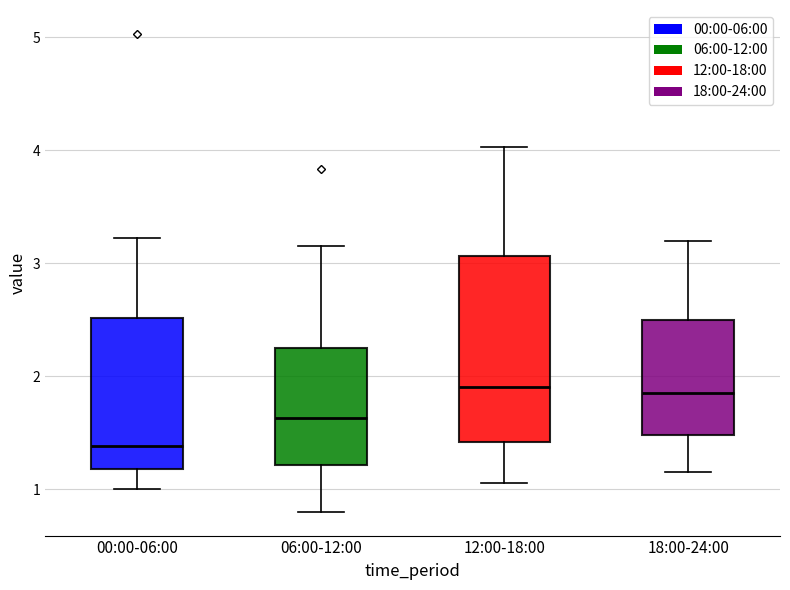

Reading left to right, transcribe this box plot: for each box, give where its median line is, the range the box spans, and where its two whiskers end, as read against the y-axis. The values are not printed on the chart, so give them approximately, as read against the axis.

00:00-06:00: median 1.4, box 1.2 to 2.5, whiskers 1.0 to 3.2
06:00-12:00: median 1.6, box 1.2 to 2.3, whiskers 0.8 to 3.2
12:00-18:00: median 1.9, box 1.4 to 3.1, whiskers 1.1 to 4.0
18:00-24:00: median 1.9, box 1.5 to 2.5, whiskers 1.2 to 3.2